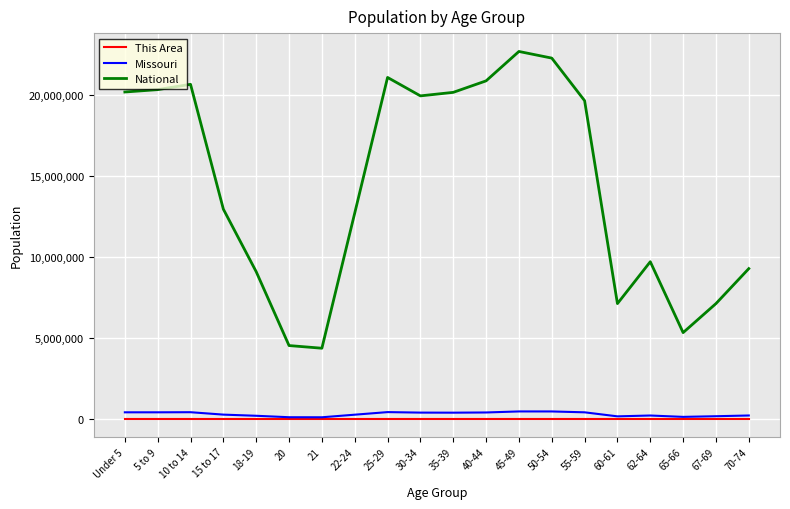

True or false: National and Missouri intersect in this chart.

False